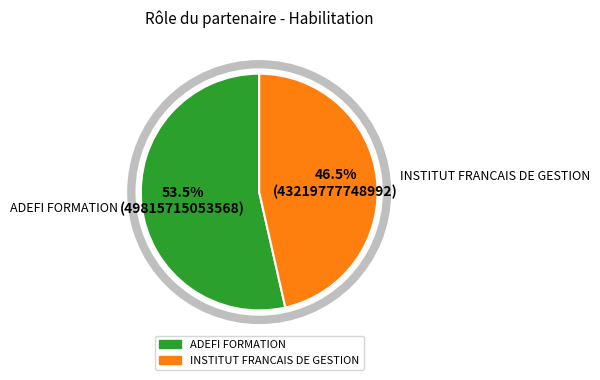

Does ADEFI FORMATION account for over 50% of the chart?

Yes